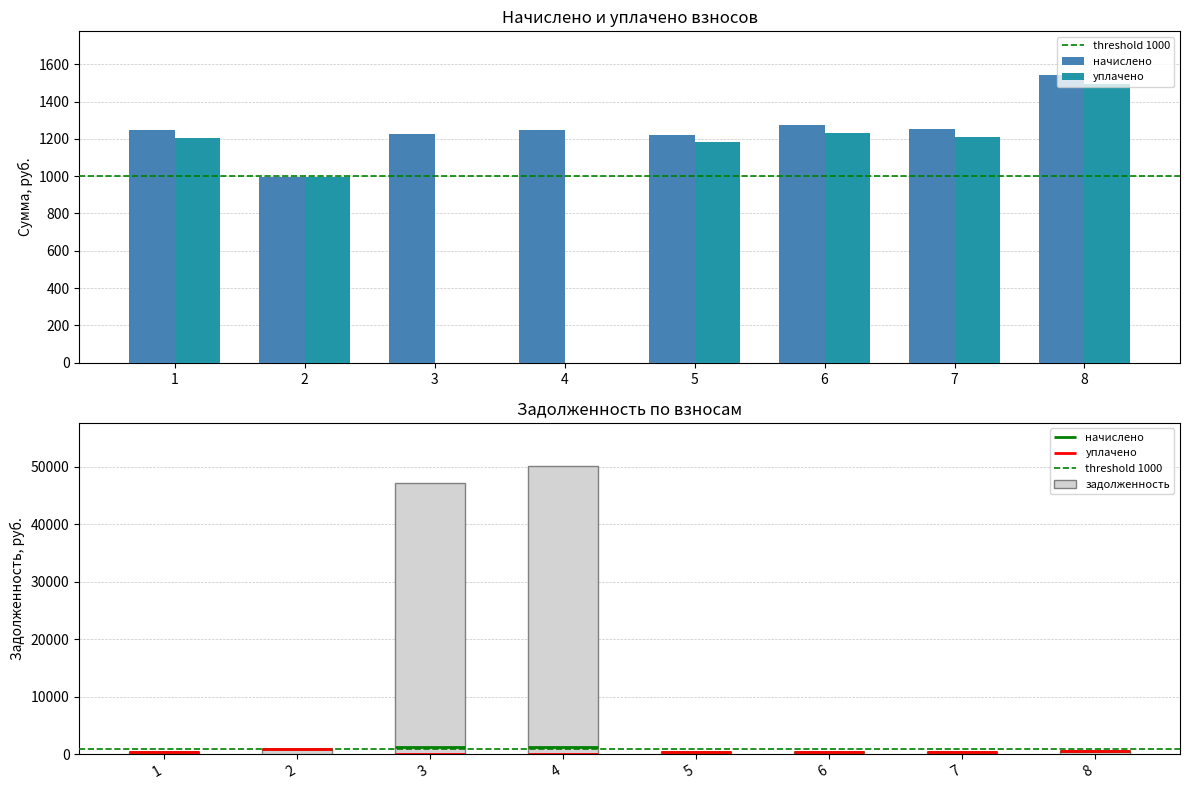

Reading left to right, extract all data points from this chart.

начислено: 1244.8	993.0	1226.8	1244.8	1222.8	1272.7	1252.7	1544.5
уплачено: 1202.4	993.0	0.0	0.0	1181.2	1229.4	1210.1	1491.9
задолженность: 414.9	847.5	47137.4	50140.5	407.6	424.2	417.6	514.8